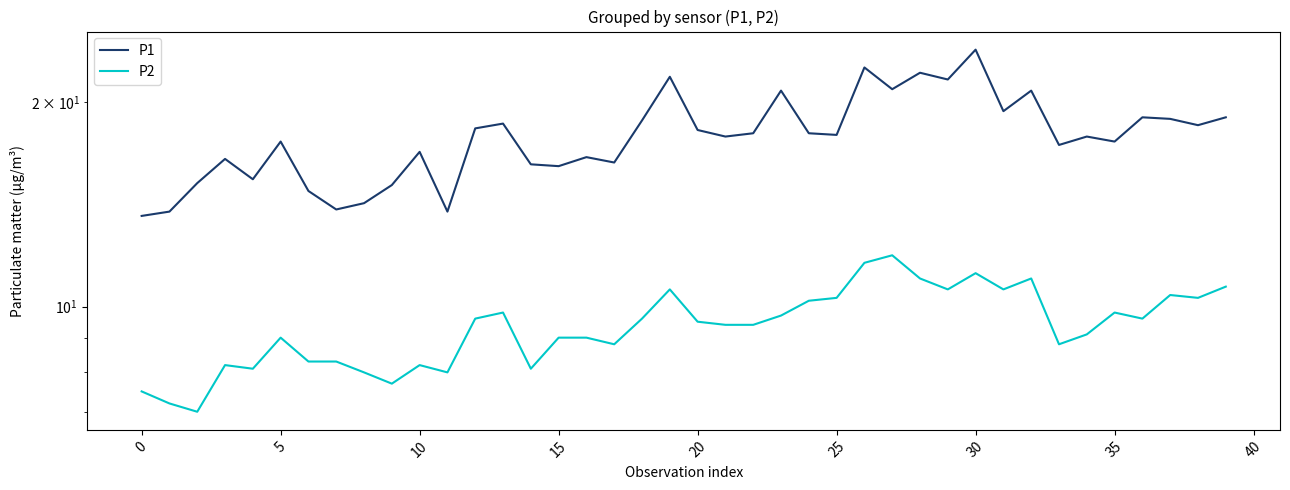

Is the value of P1 at 31 greater than the value of P2 at 45?

Yes